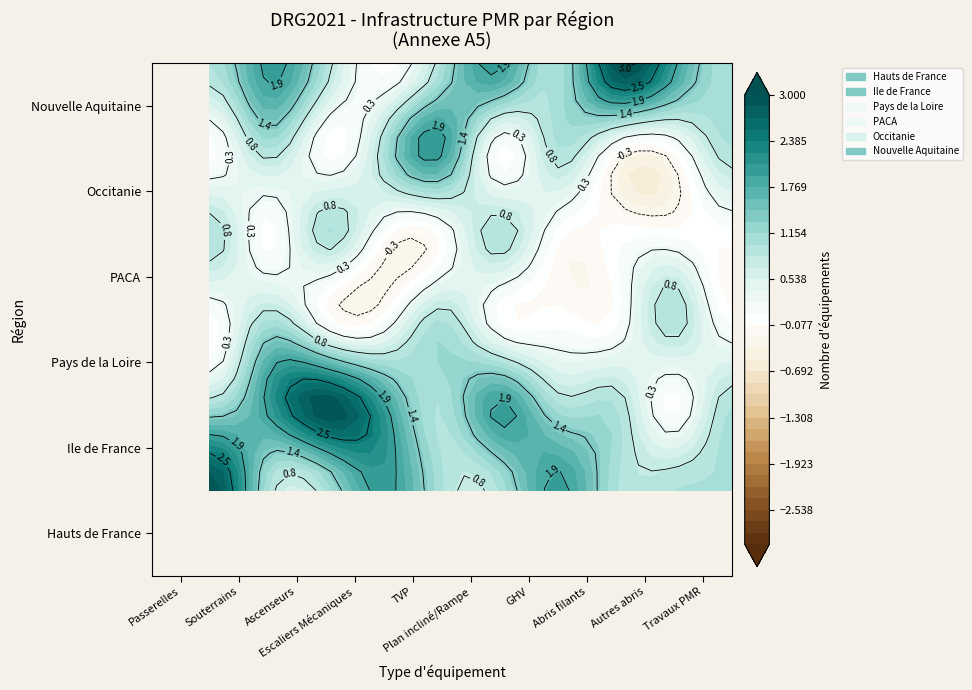

What is the difference between the maximum and minimum values in the PACA series?

1